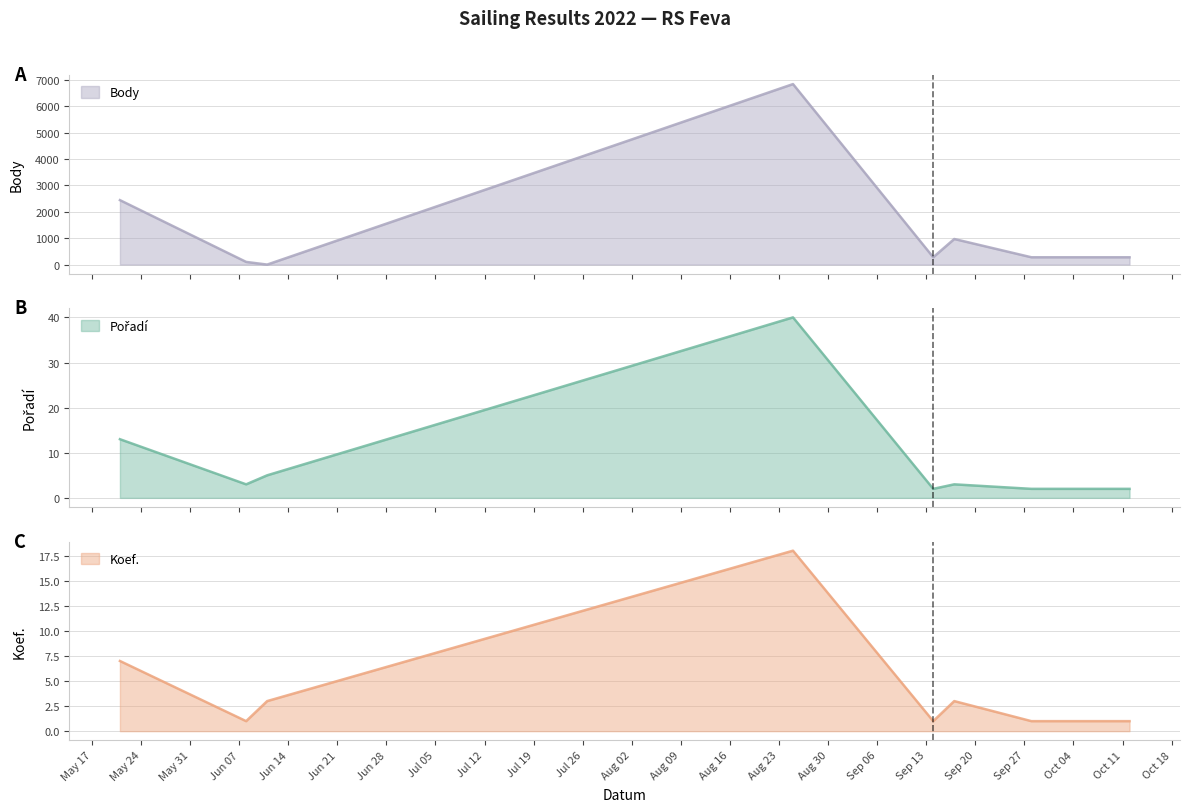

How many times do Body and Koef. cross each other?

2